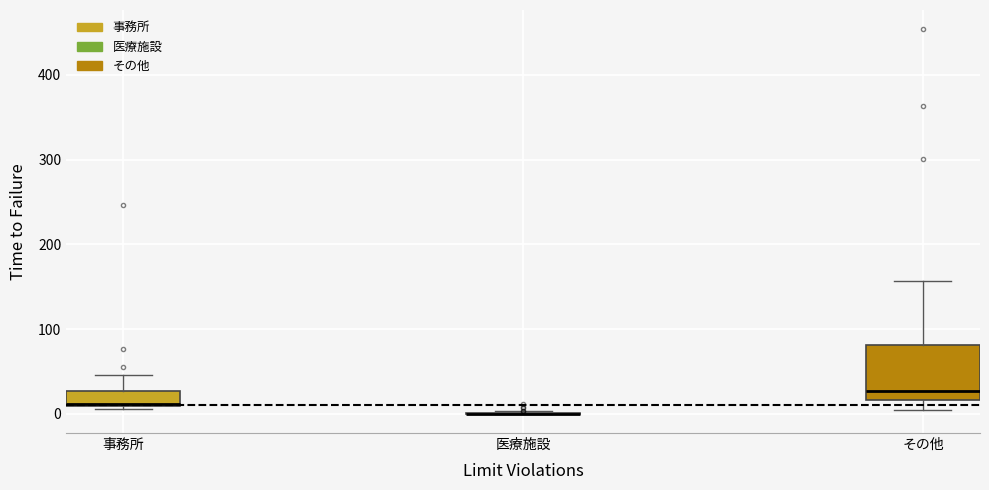

Which box is the tallest, from its lower edge to its upper edge?

その他